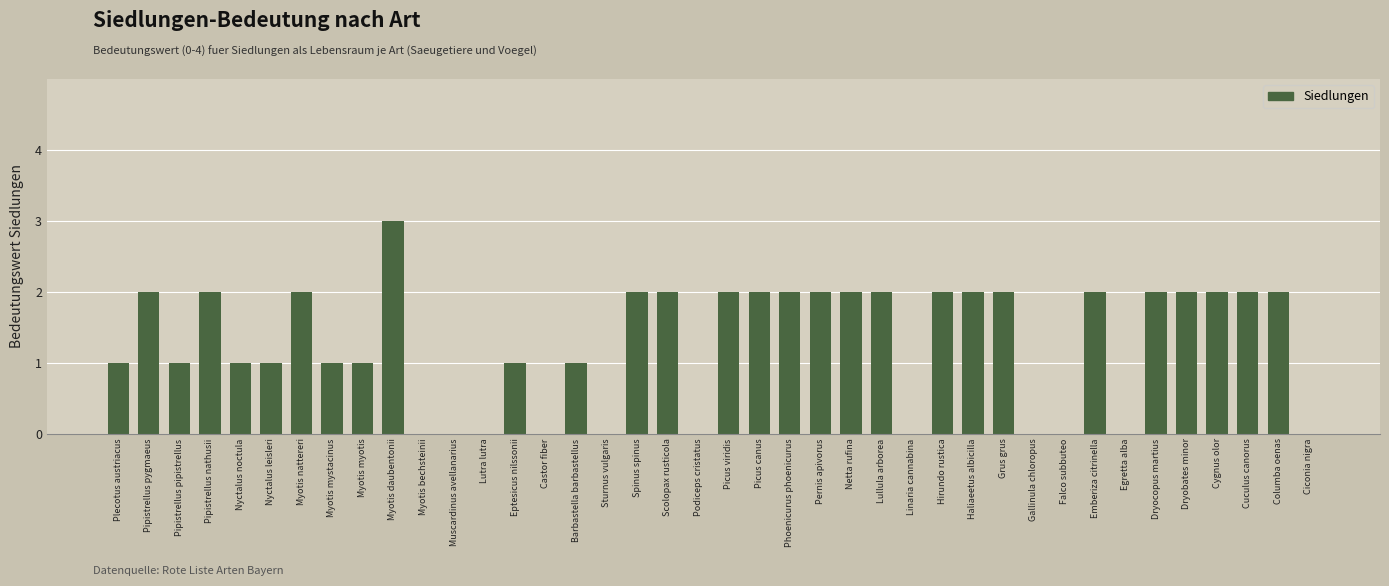

Is it true that the value at Dryocopus martius is 3?

False